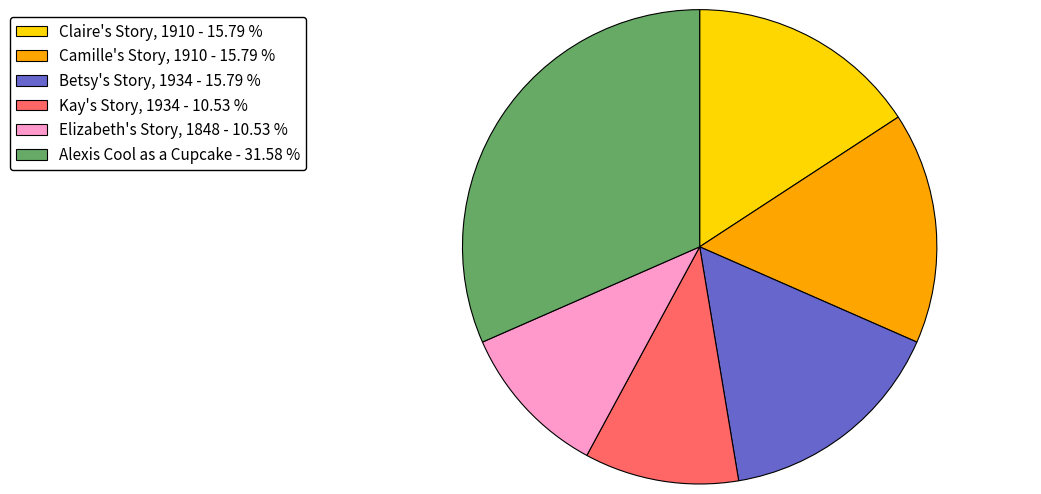

Does any single category account for the majority?

No